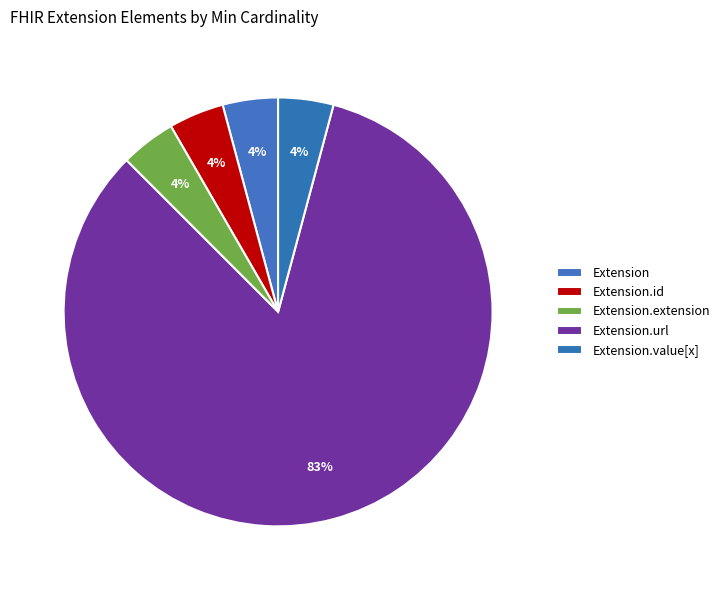

How many segments does this pie chart have?

5